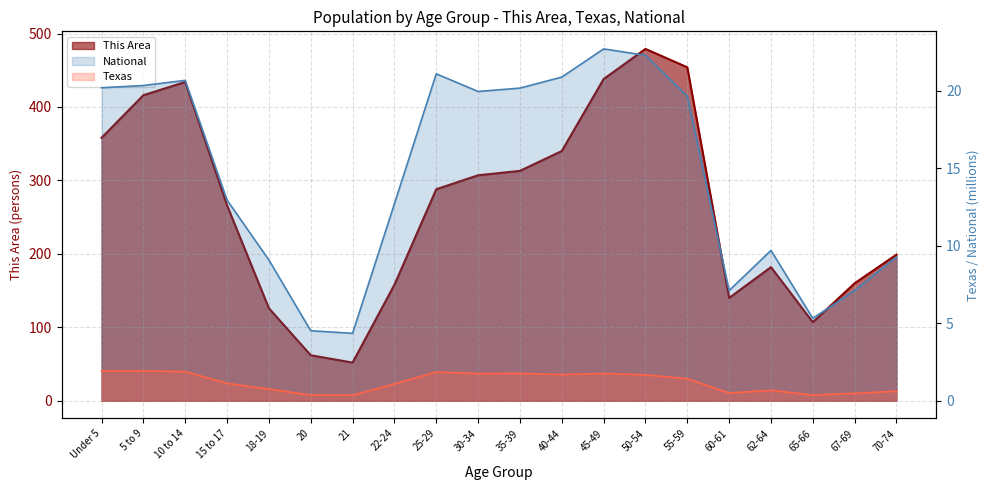

What is the value of the This Area point at the 7th from the left?

52.0